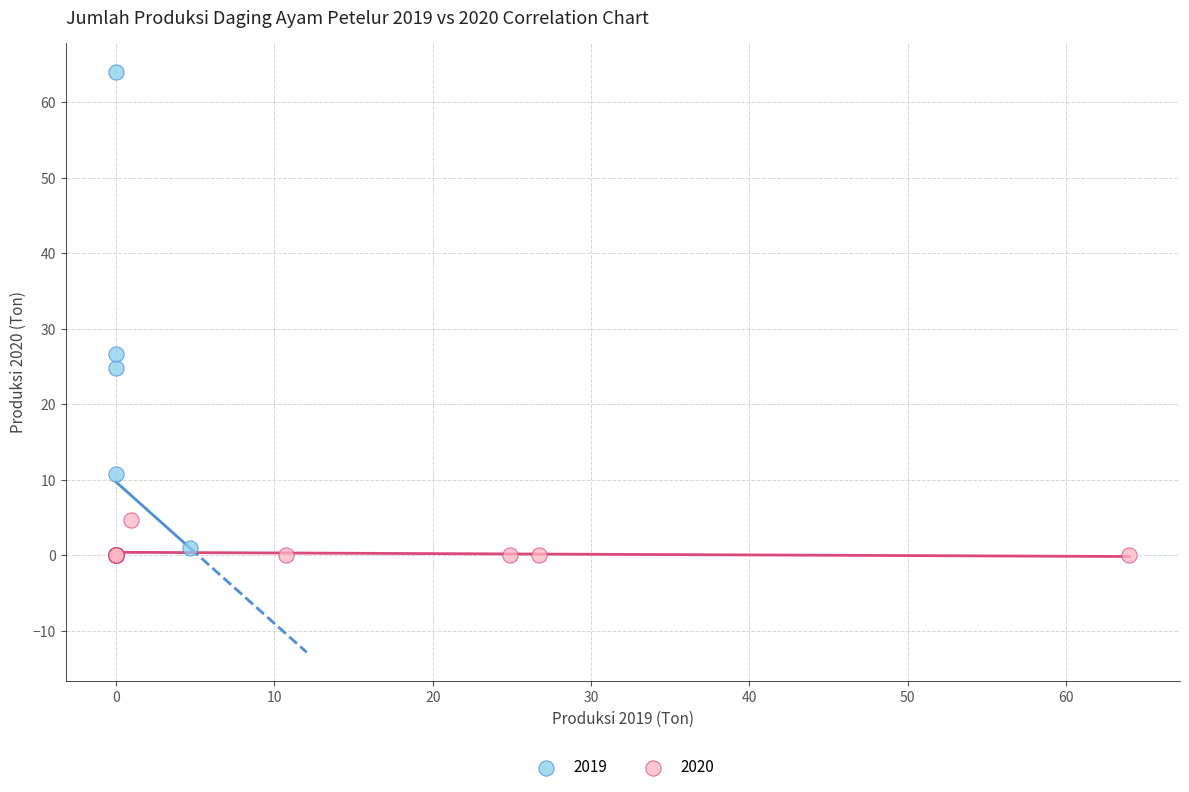

Which series has the widest spread of Y values?

2019